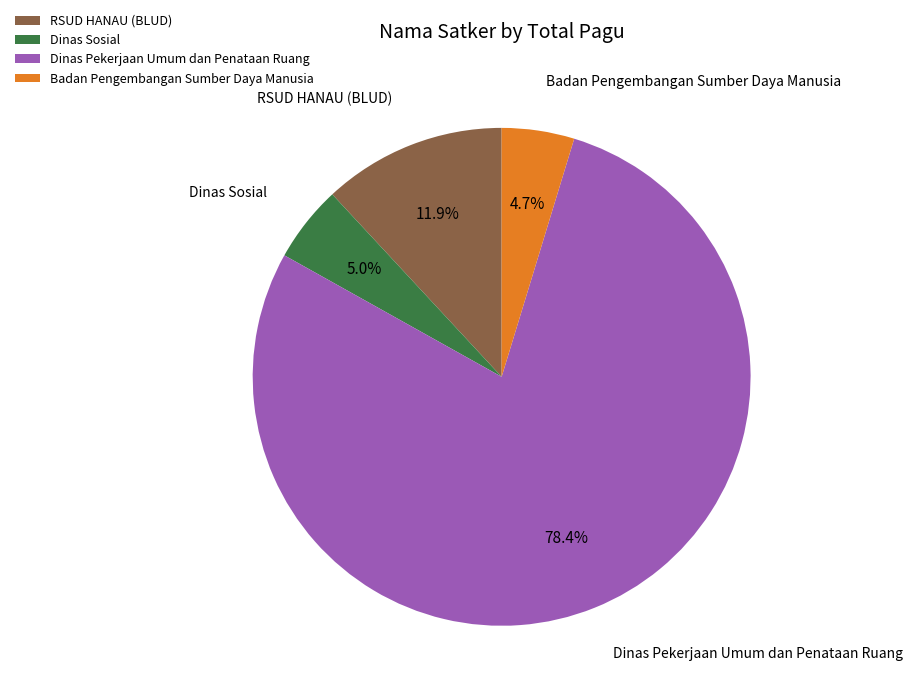

What percentage do Dinas Sosial and Badan Pengembangan Sumber Daya Manusia together represent?

9.7%